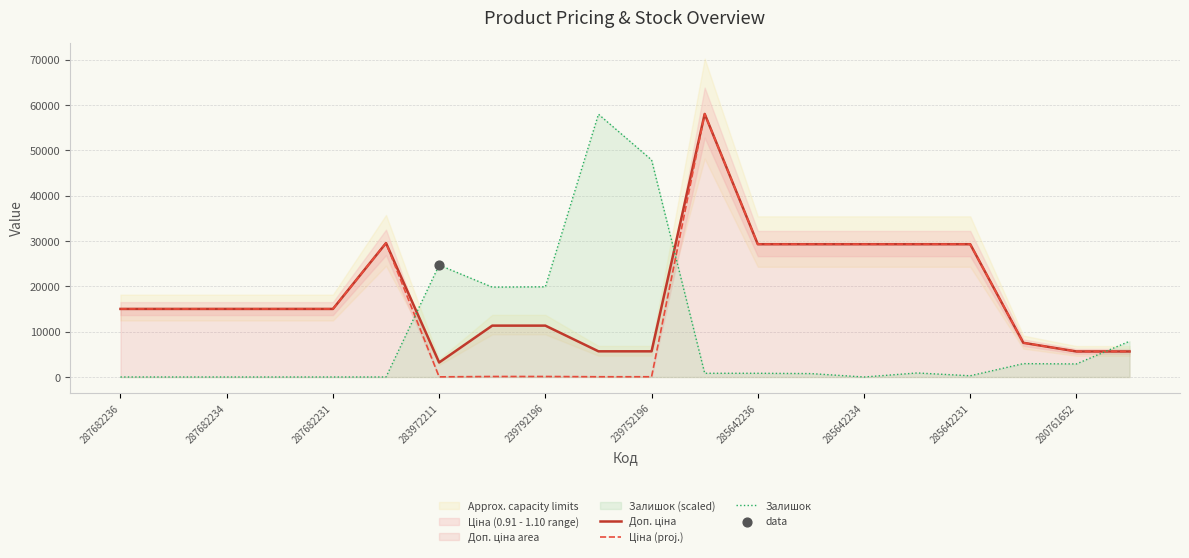

Which series has the largest total across all categories?

Доп. ціна